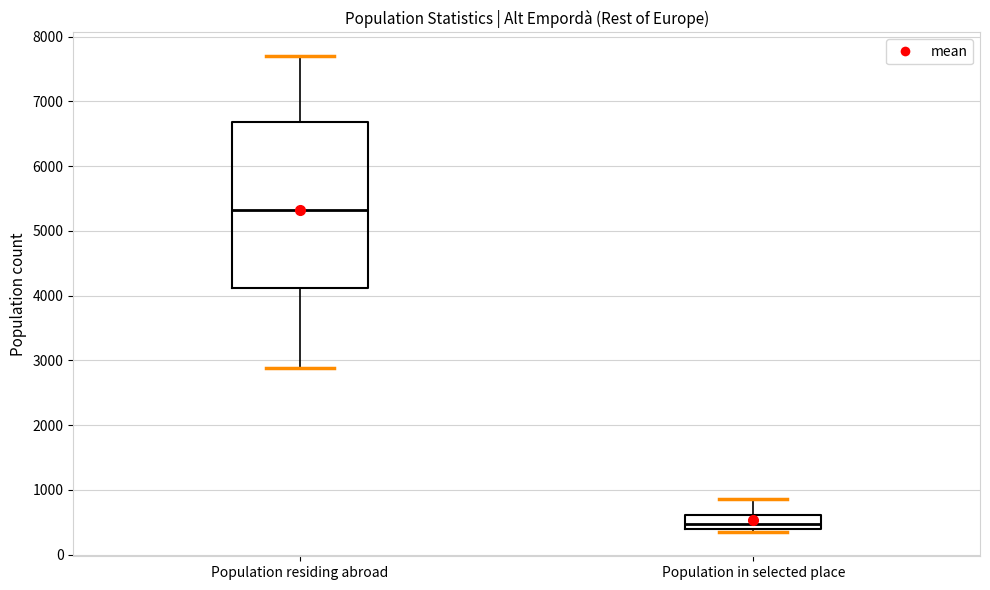

Comparing the boxes themselves (not the whiskers), which one is the tallest?

Population residing abroad